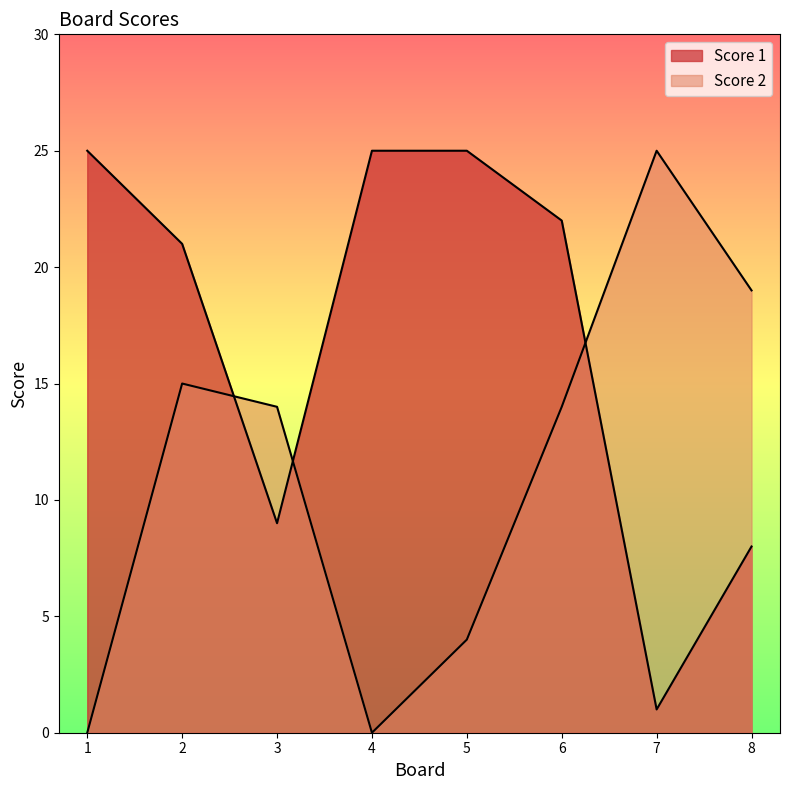

What is the approximate value of Score 1 at 4?

25